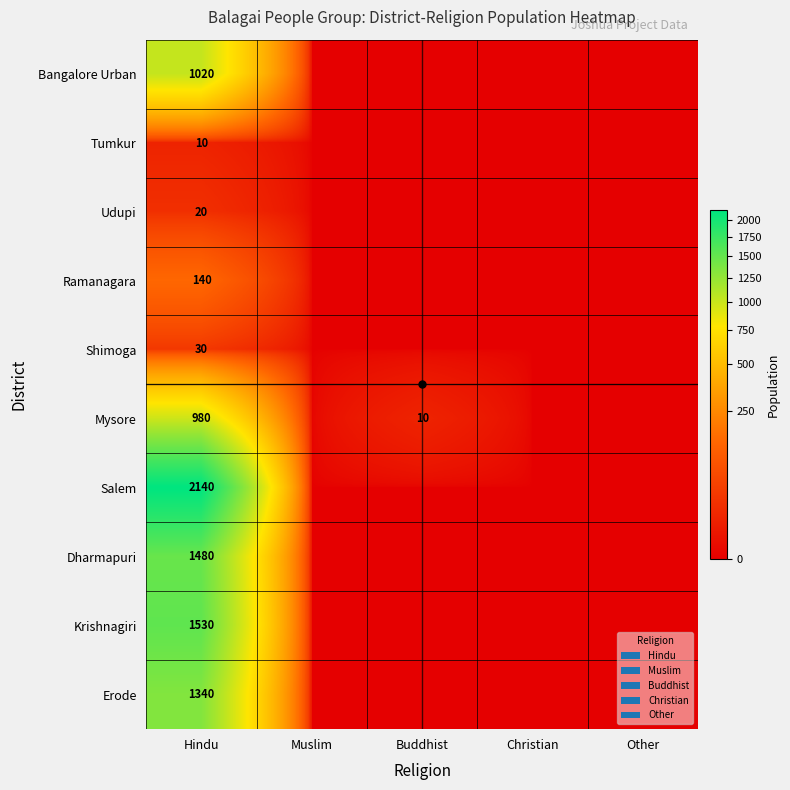

At Hindu, list the series in order from largest to smallest.

Salem, Krishnagiri, Dharmapuri, Erode, Bangalore Urban, Mysore, Ramanagara, Shimoga, Udupi, Tumkur